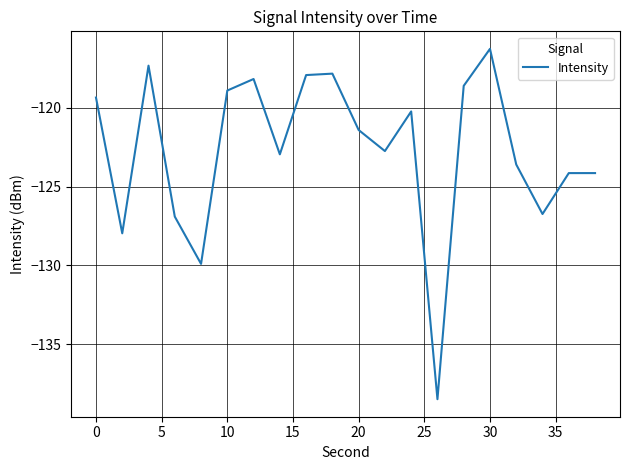

What is the difference between the maximum and minimum values?

22.2